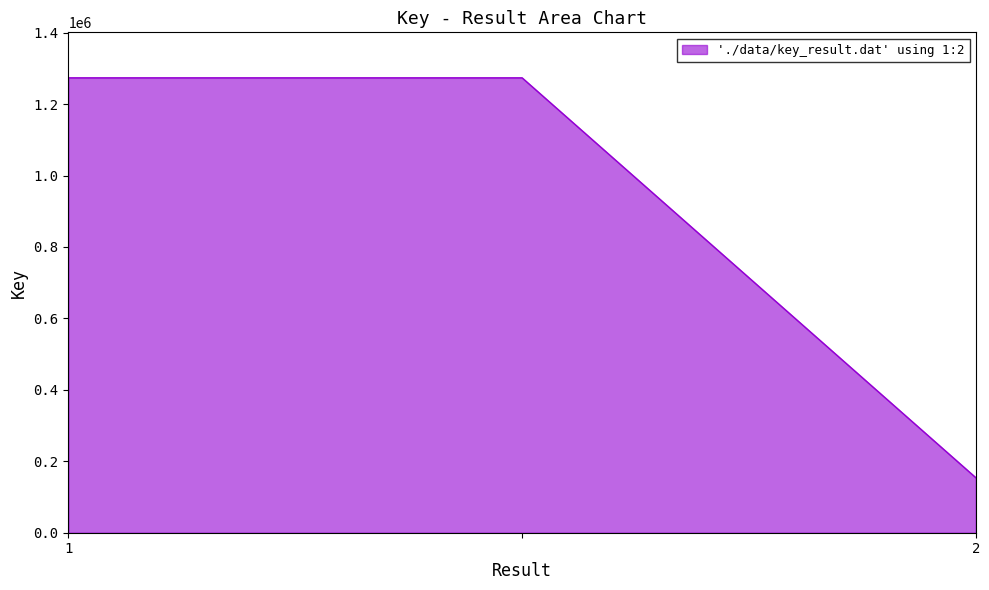

Reading left to right, extract all data points from this chart.

1273631	1273631	154112